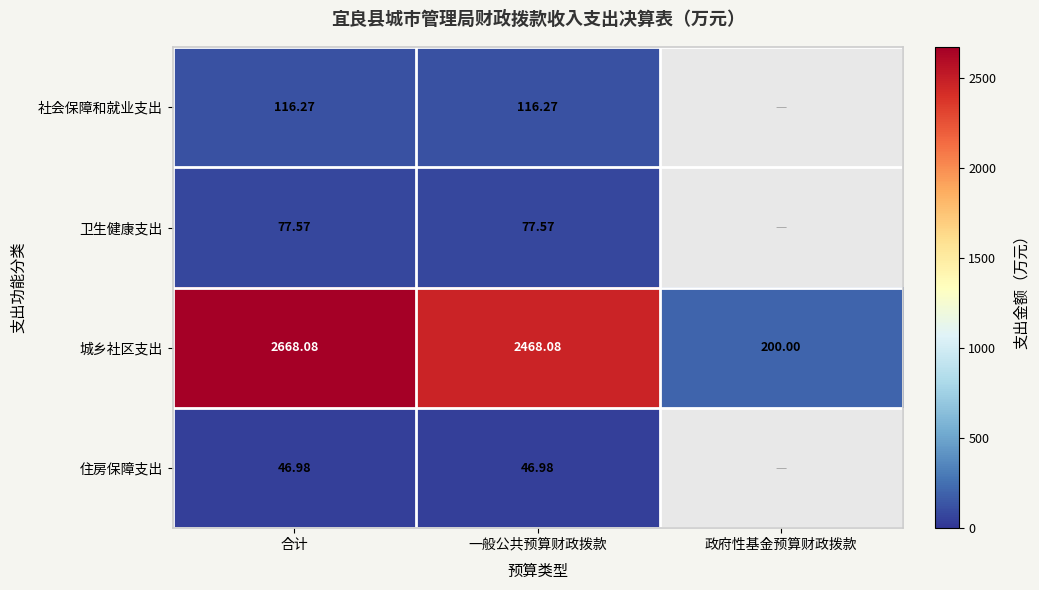

Rank the series at 一般公共预算财政拨款 from highest to lowest value.

城乡社区支出, 社会保障和就业支出, 卫生健康支出, 住房保障支出